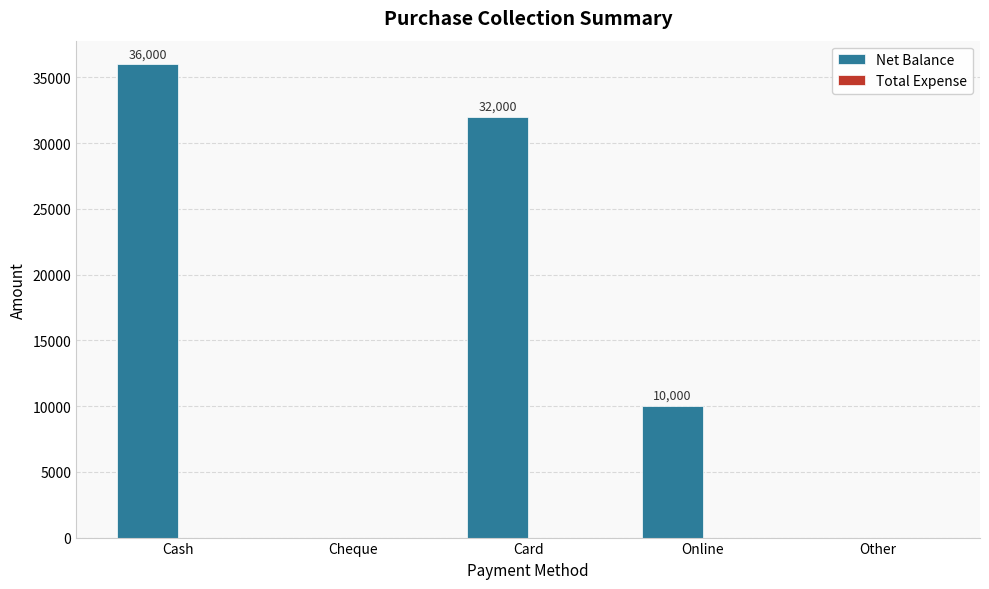

The chart shows a value of 63686 at Cash. True or false?

False